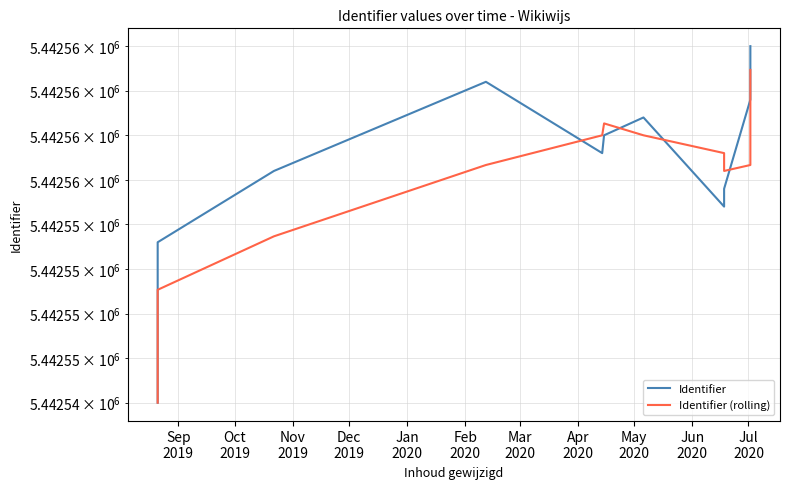

Rank the series at Apr
2020 from highest to lowest value.

Identifier (rolling), Identifier